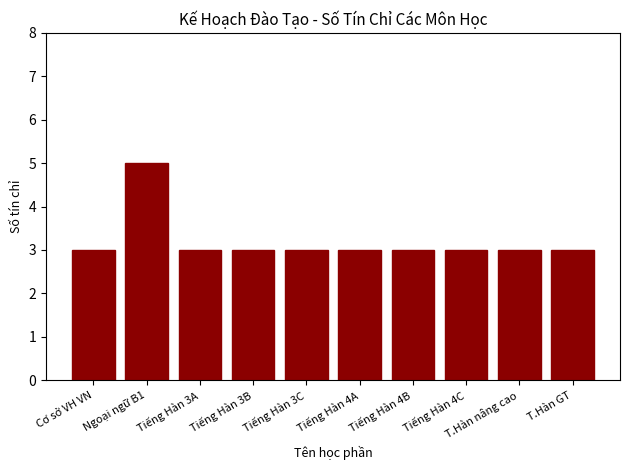

Read the value at Tiếng Hàn 4B.

3